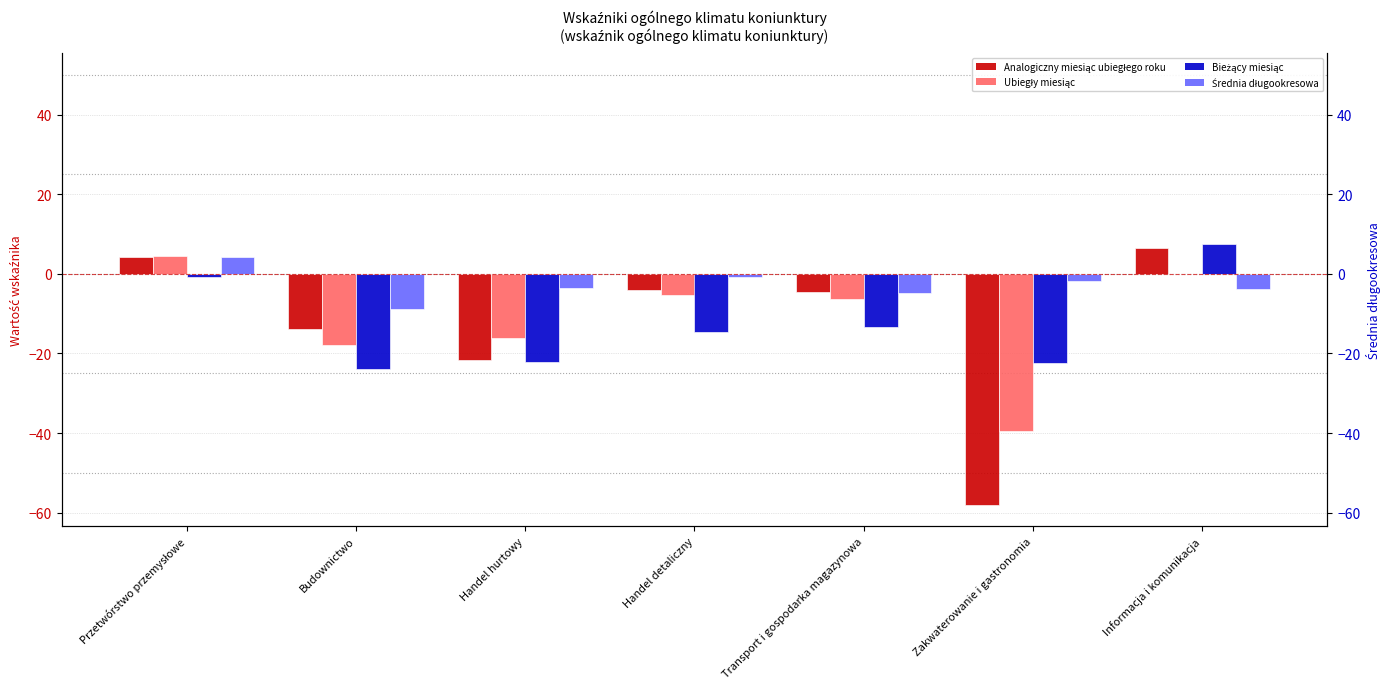

Reading right to left, what are all the values shown in this chart?

Analogiczny miesiąc ubiegłego roku: 6.6	-58.0	-4.5	-4.0	-21.6	-13.9	4.2
Ubiegły miesiąc: 0.0	-39.4	-6.4	-5.4	-16.2	-17.9	4.6
Bieżący miesiąc: 7.4	-22.5	-13.3	-14.5	-22.1	-24.0	-0.8
Średnia długookresowa: -3.8	-1.9	-4.7	-0.9	-3.5	-8.9	4.3